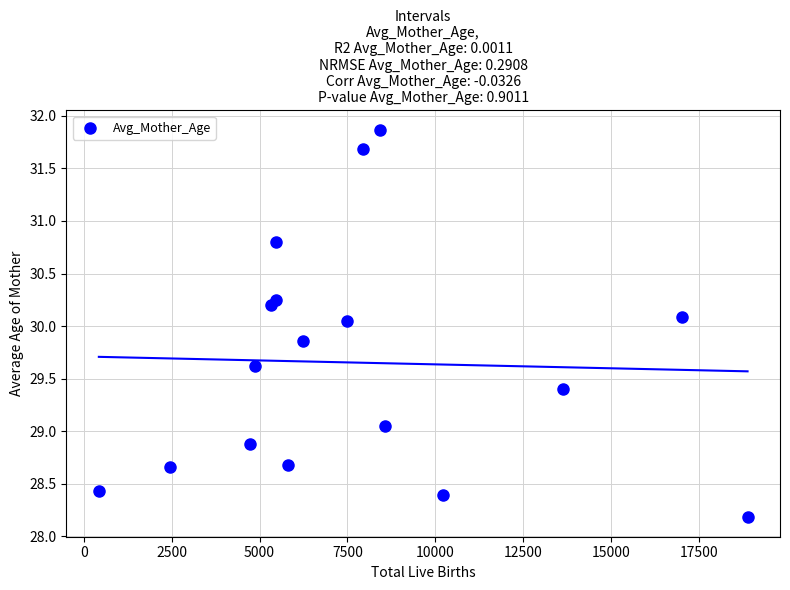

What is the range of X values (max minus min)?

18452.0